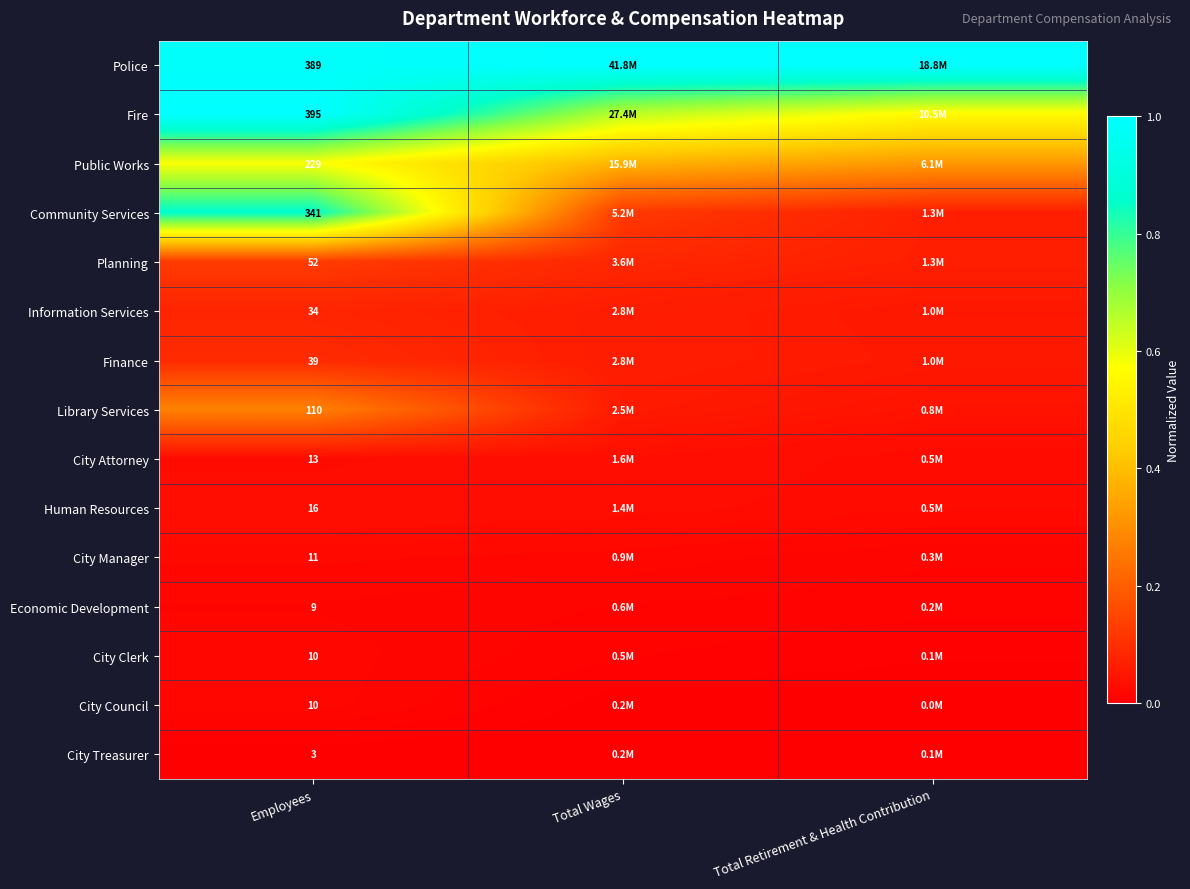

At which label is Planning closest to 0?

Total Retirement & Health Contribution